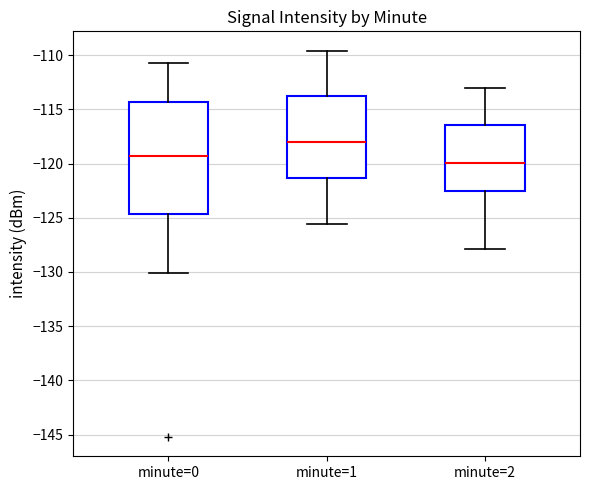

Reading left to right, read every box against the y-axis: the position of its median line, the range the box covers, and the ends of its whiskers. The values are not printed on the chart, so give them approximately, as read against the axis.

minute=0: median -119.5, box -124.5 to -114.5, whiskers -130.0 to -110.5
minute=1: median -118.0, box -121.5 to -113.5, whiskers -125.5 to -109.5
minute=2: median -120.0, box -122.5 to -116.5, whiskers -128.0 to -113.0